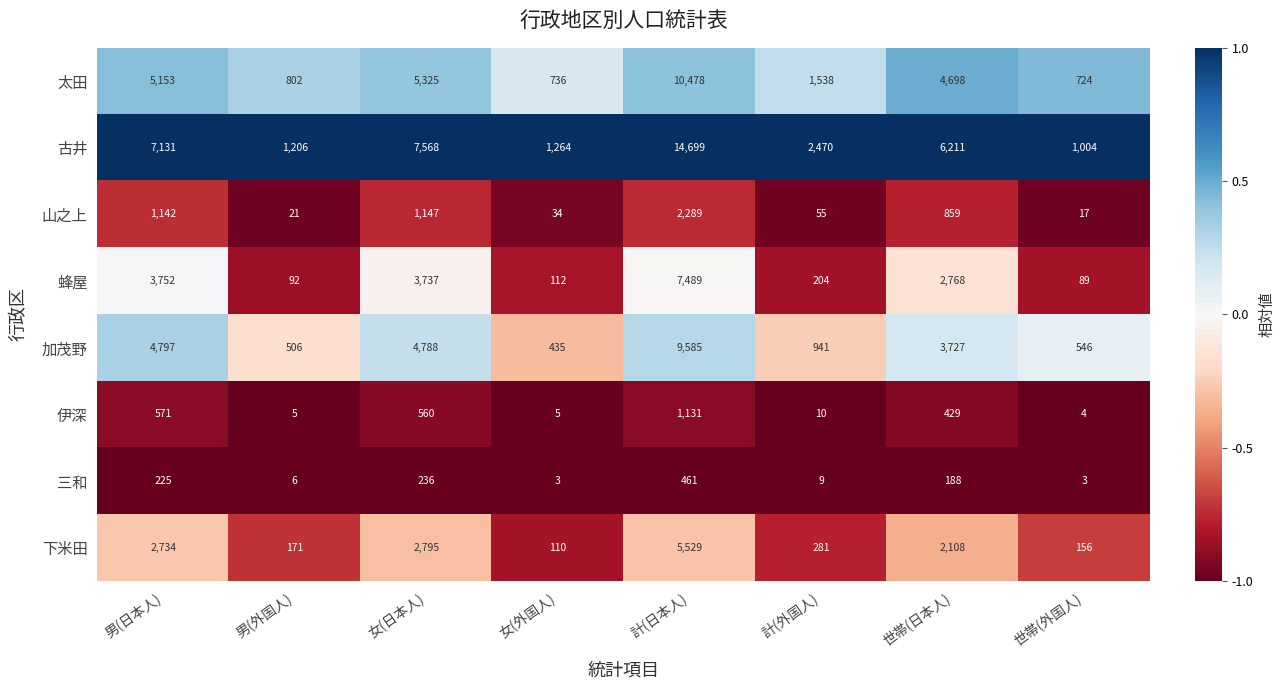

Which category has the highest value across all series?

計(日本人)